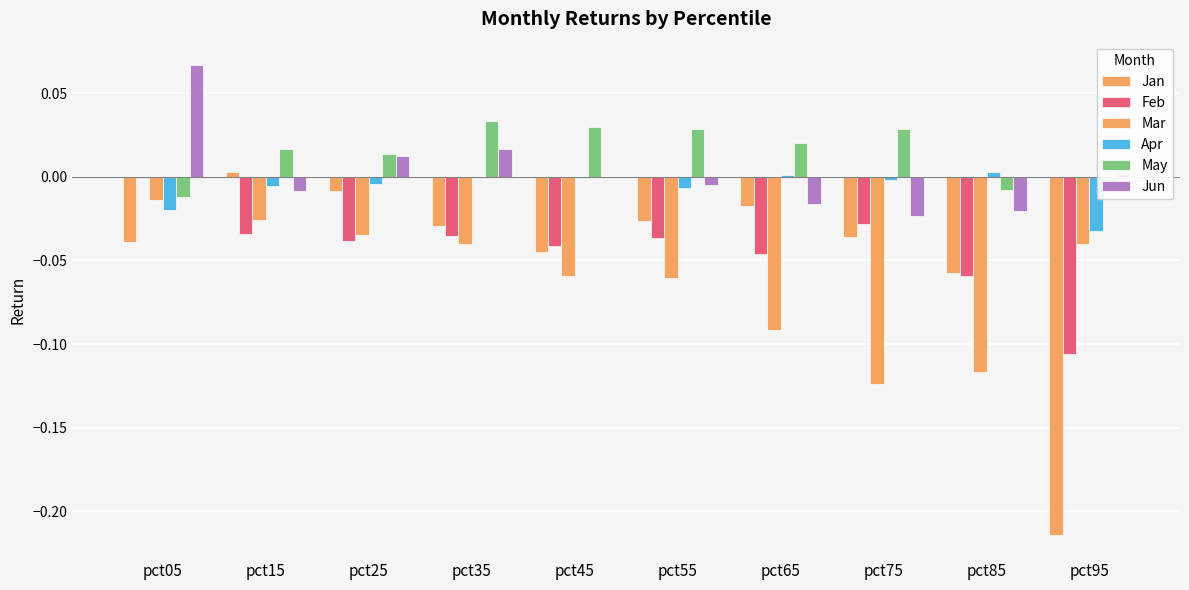

Are the bars horizontal?

No